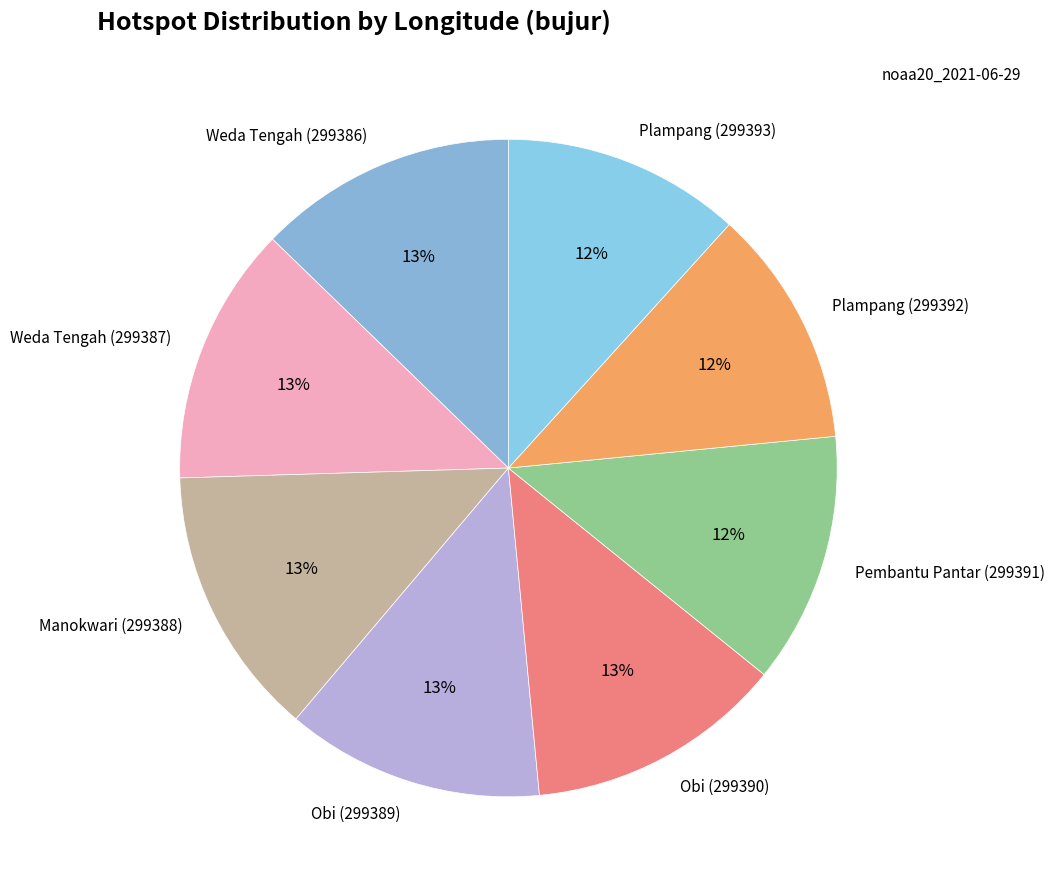

Rank the categories by value from lowest to highest.

Plampang (299393), Plampang (299392), Pembantu Pantar (299391), Obi (299390), Obi (299389), Weda Tengah (299387), Weda Tengah (299386), Manokwari (299388)